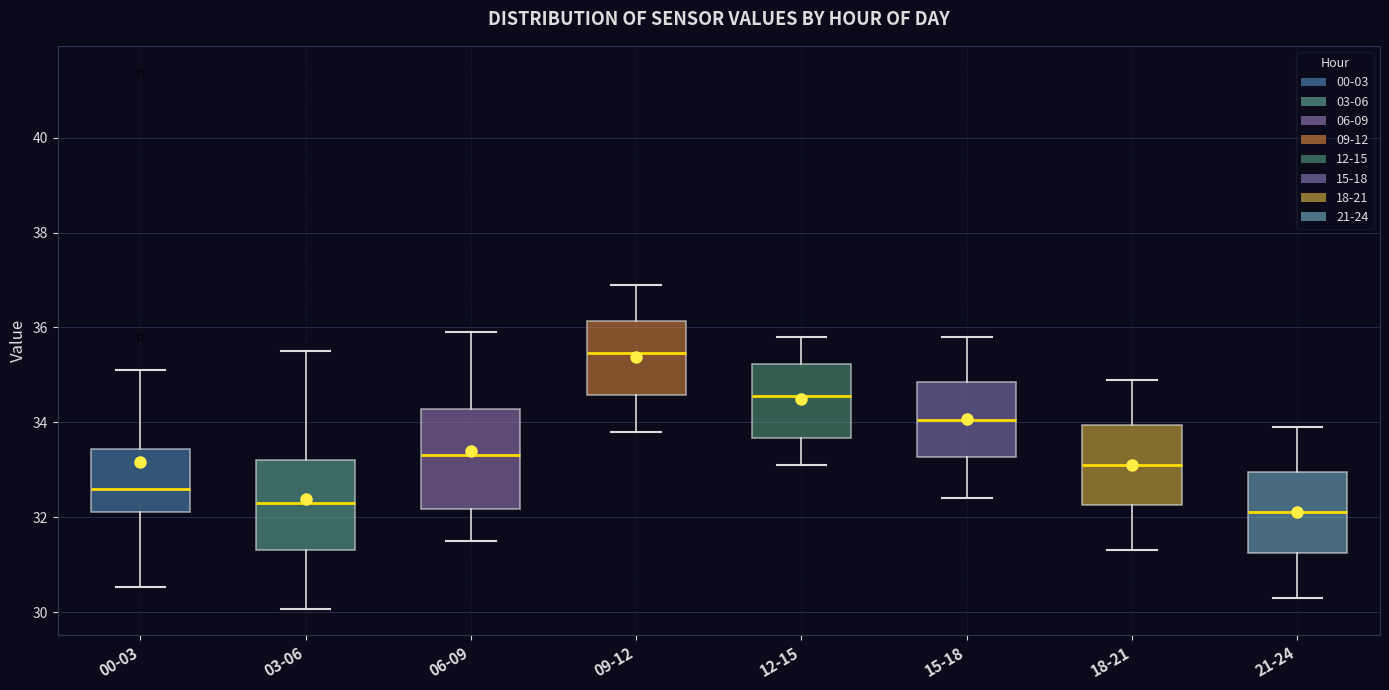

Which box is the tallest, from its lower edge to its upper edge?

06-09